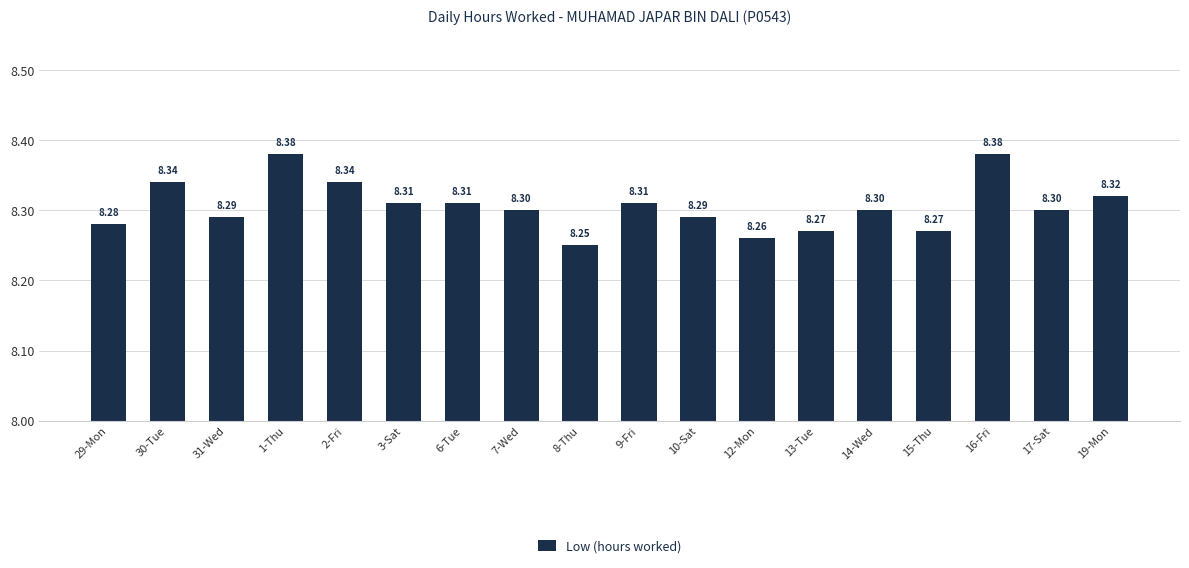

True or false: the data shows 8.3 at 17-Sat.

True